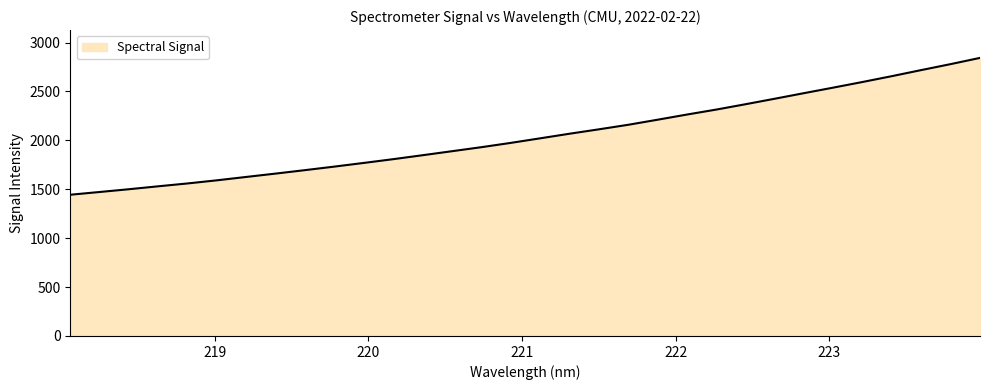

What is the difference between the maximum and minimum values?

1399.2